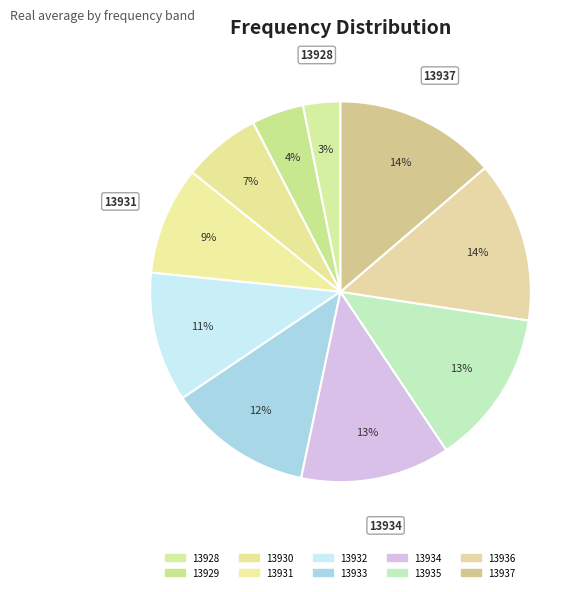

What is the largest slice in the pie chart?

13937